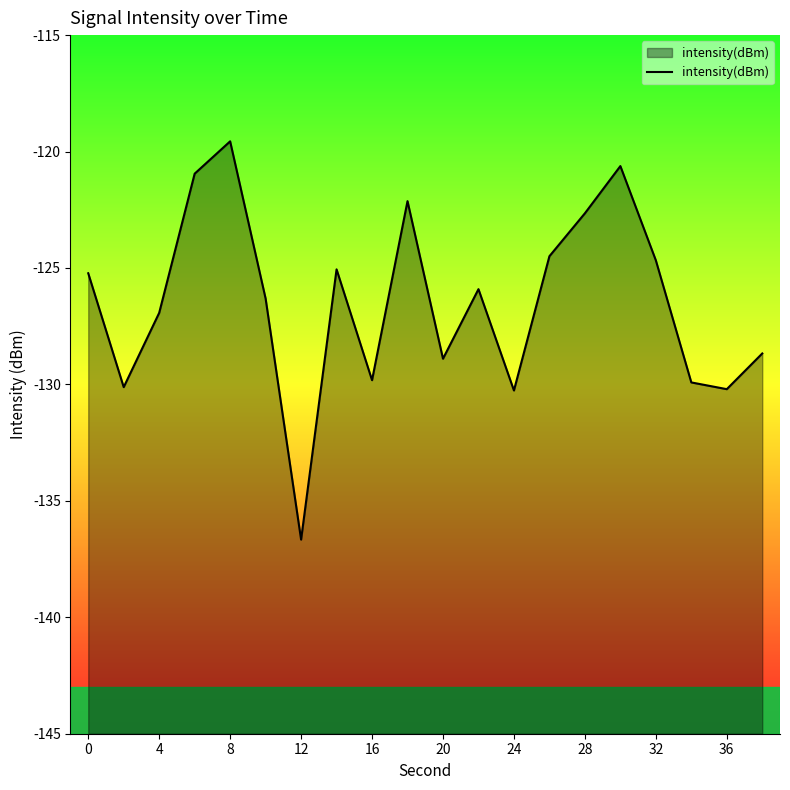

Count the number of categories in the chart.

20